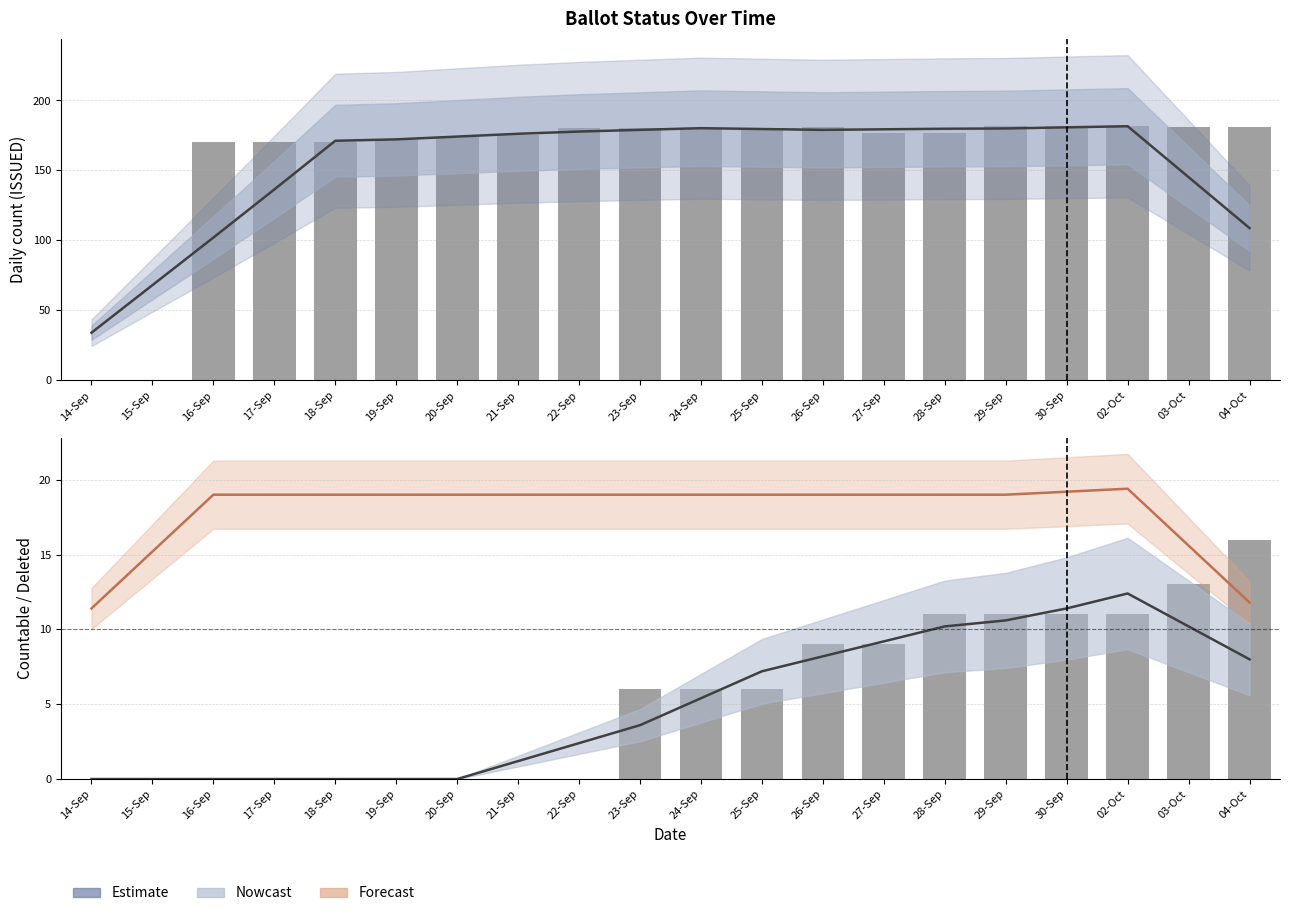

How many bars are there in total?

40